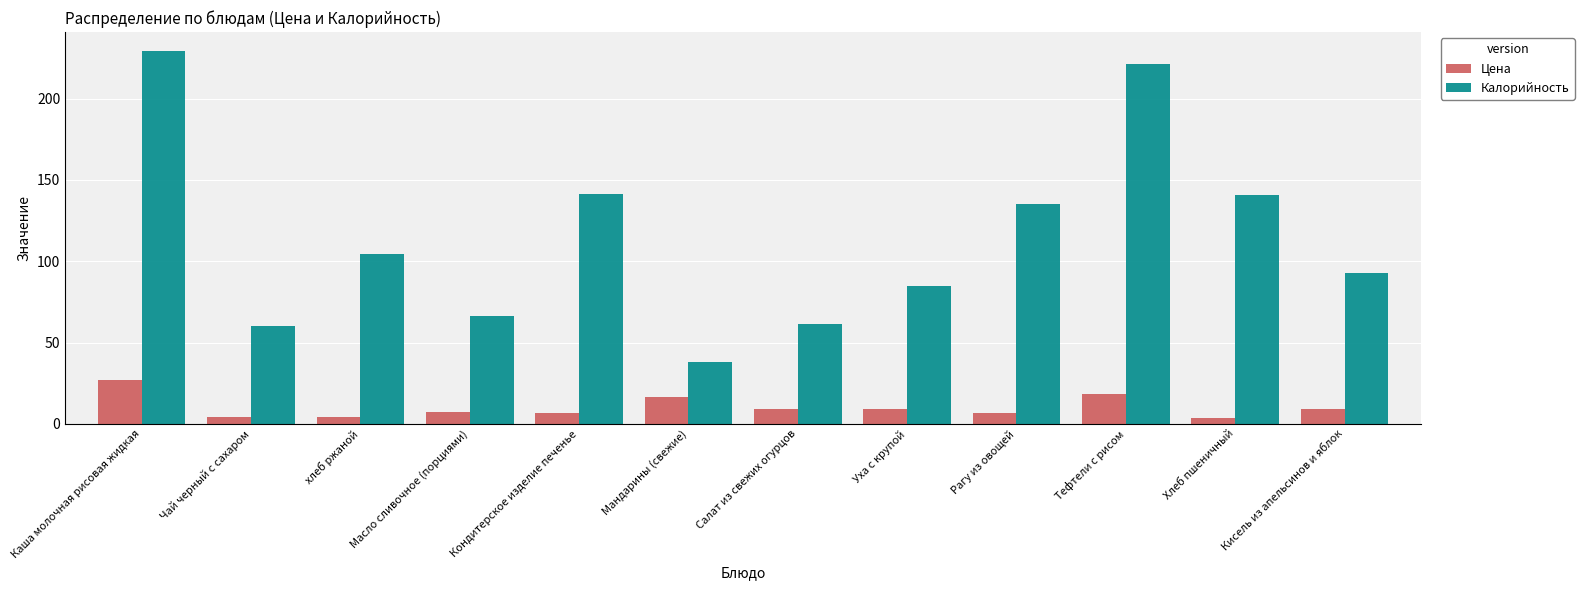

What is the difference between the maximum and minimum values in the Цена series?

23.0